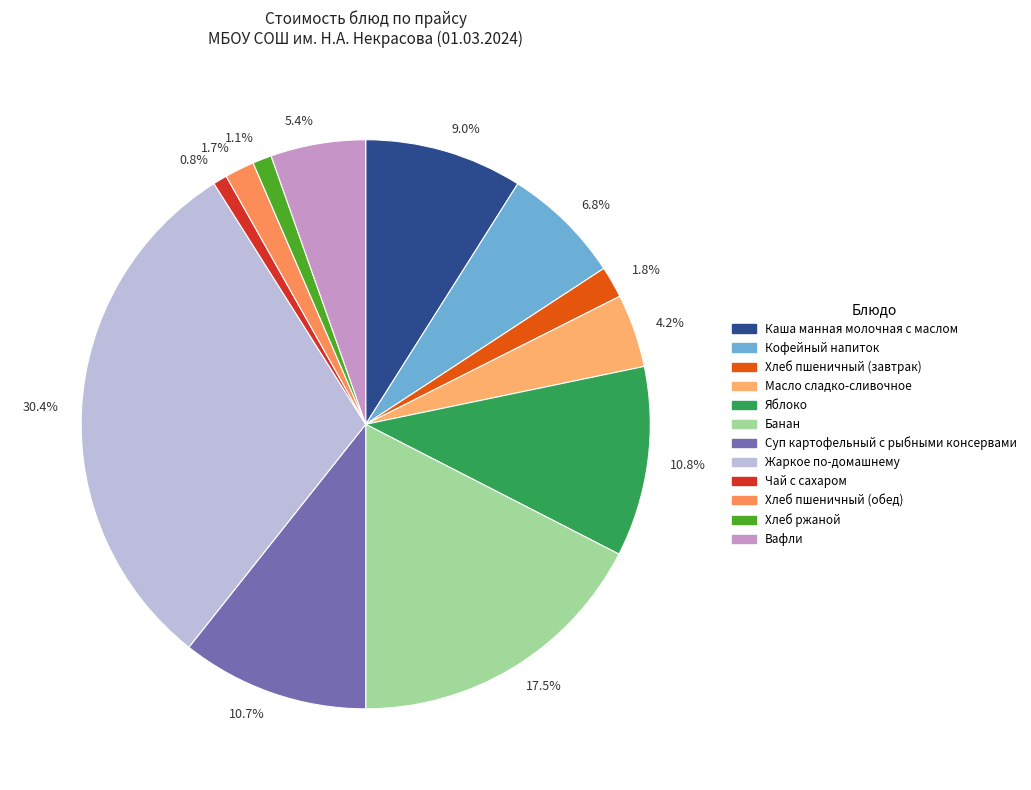

Is 1.1% the majority of the pie?

No